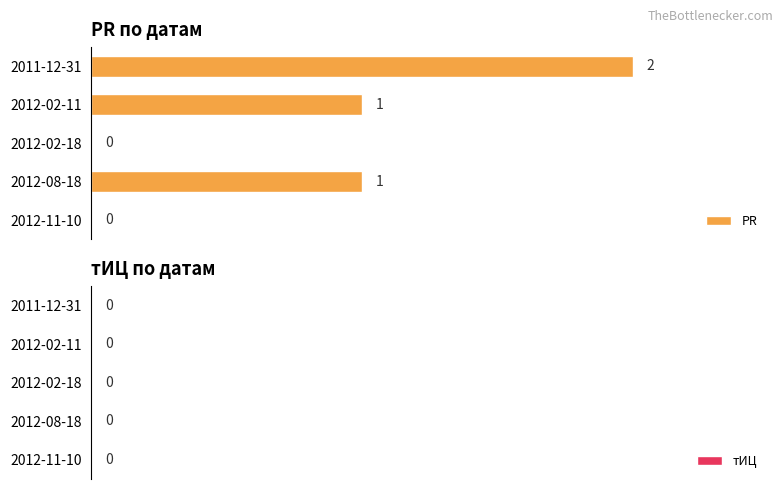

Between 2012-02-18 and 2012-08-18, which is larger?

2012-08-18